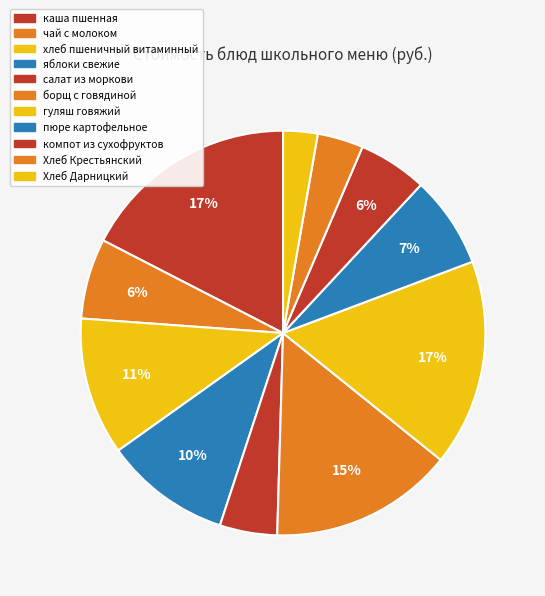

How many segments does this pie chart have?

11